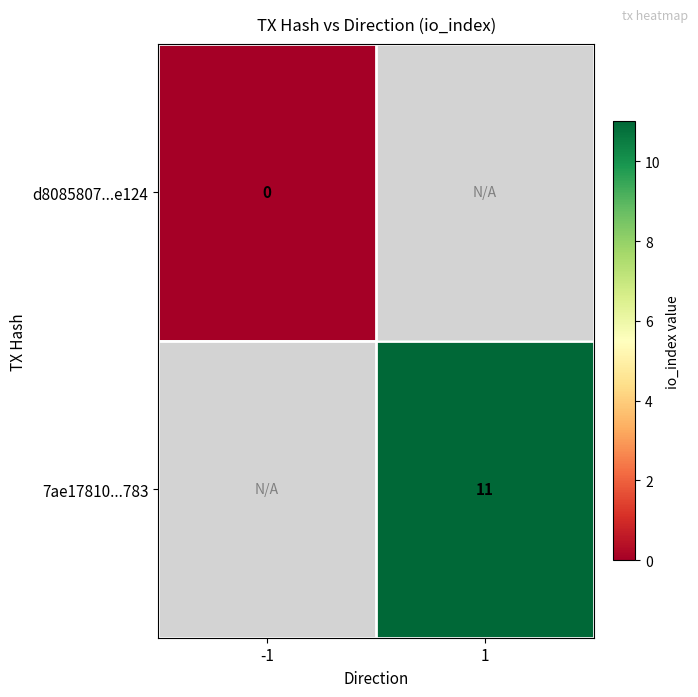

At how many categories does at least one series exceed 2?

1